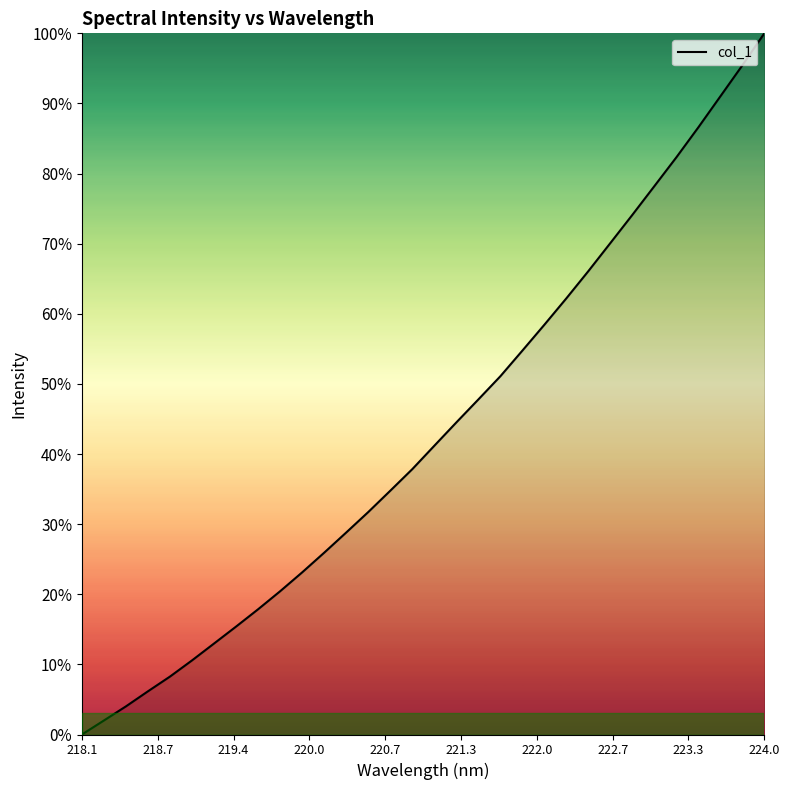

Does the chart have visible grid lines?

No